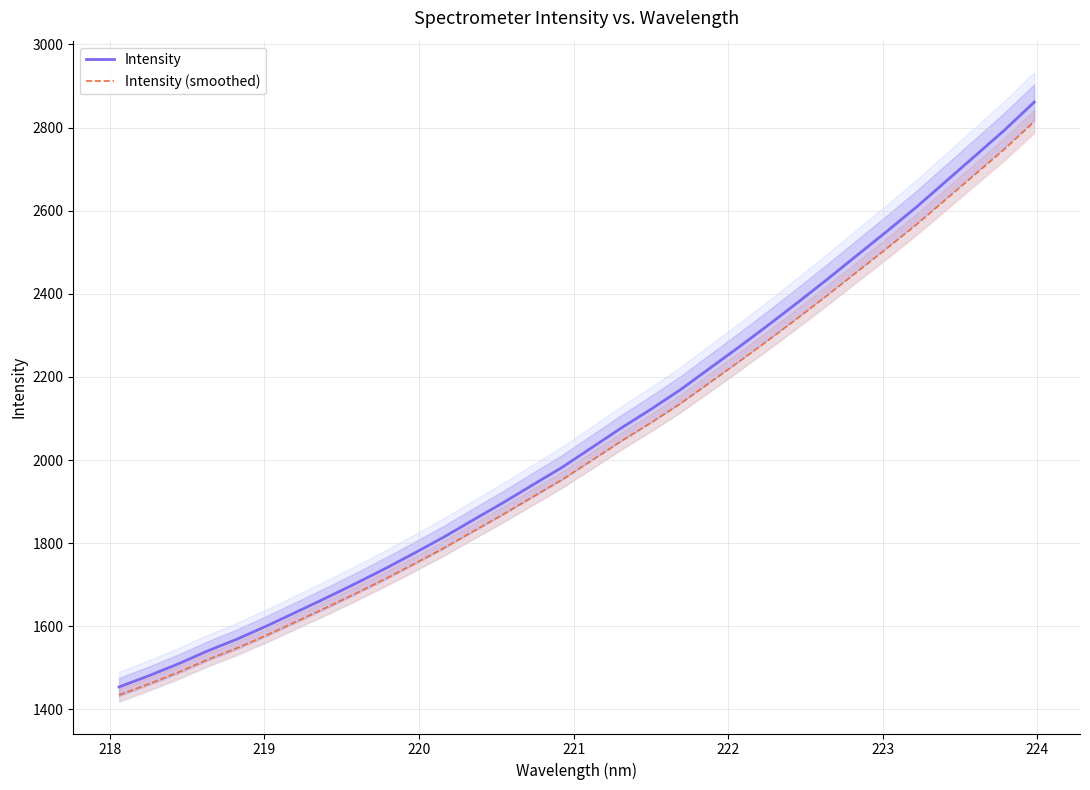

True or false: Intensity and Intensity (smoothed) cross at least once.

False